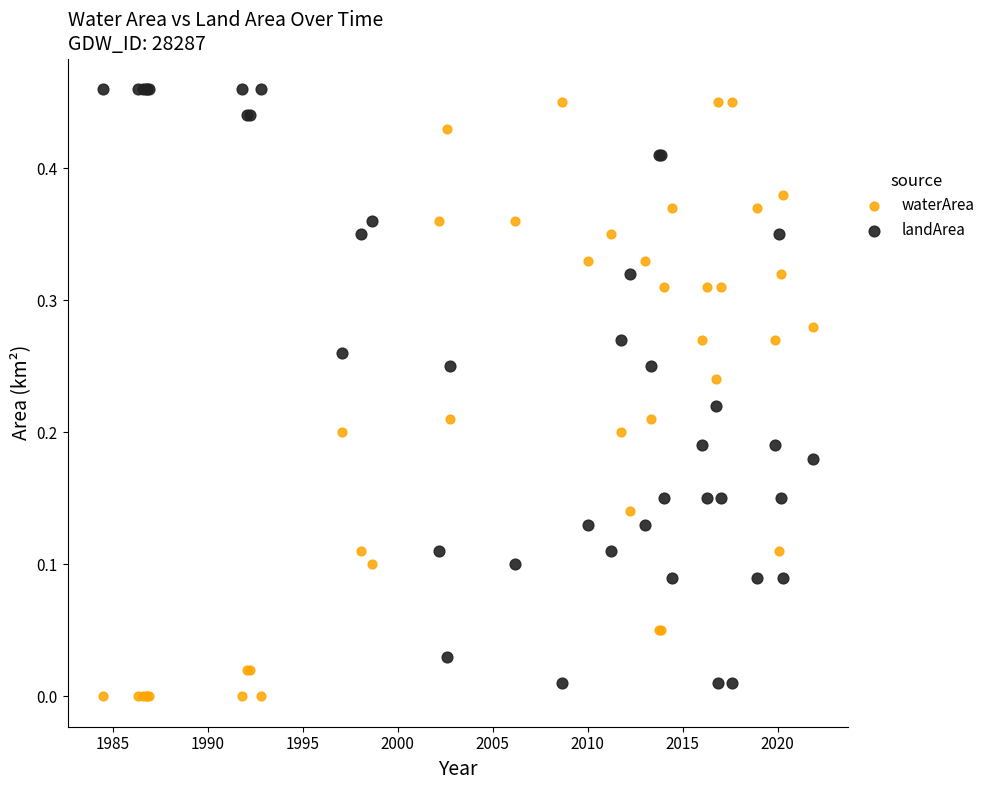

What is the X range (max minus min) for the scatter plot?

37.3